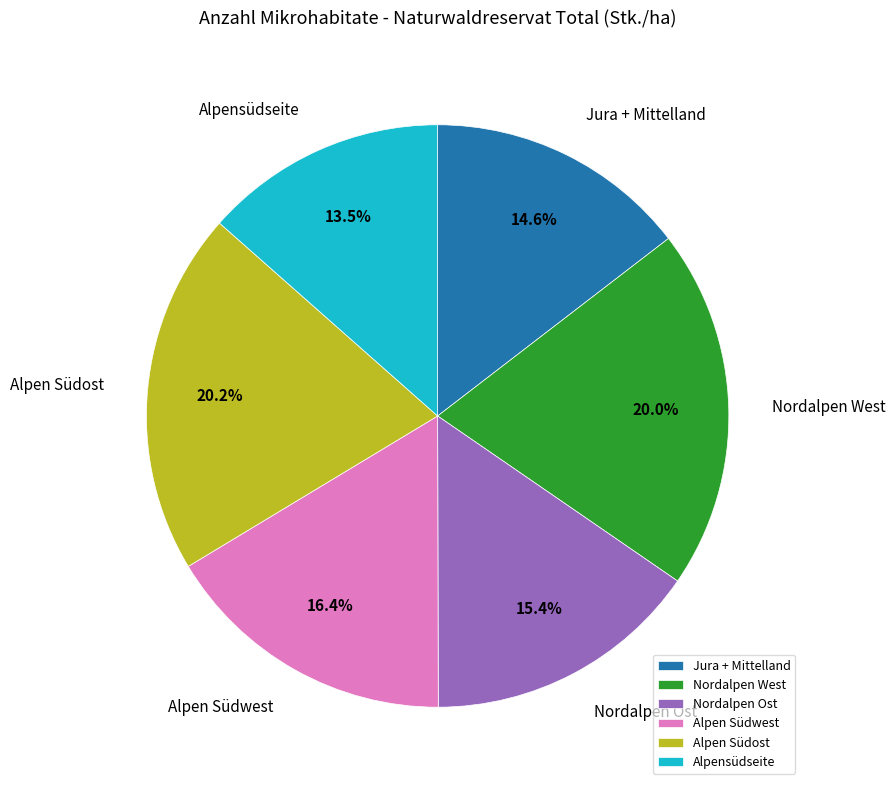

Does Alpen Südost represent more than half of the total?

No